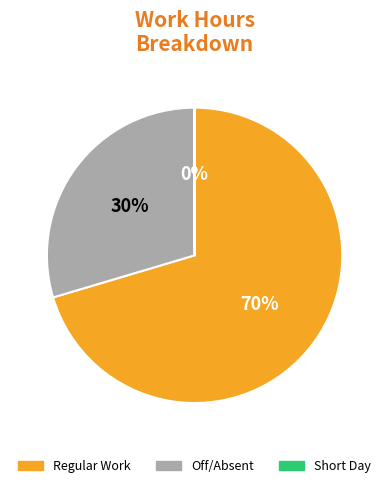

Is there any slice that represents more than half of the pie?

Yes